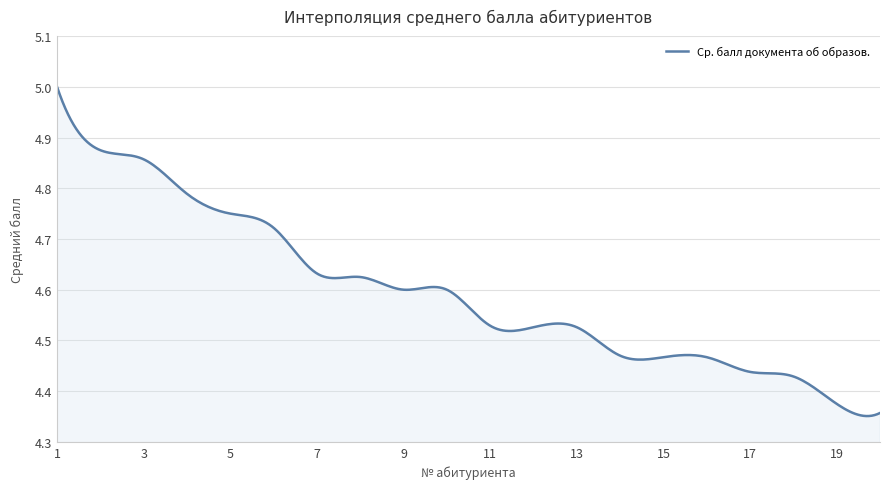

At which category does the chart reach its peak across all series?

1